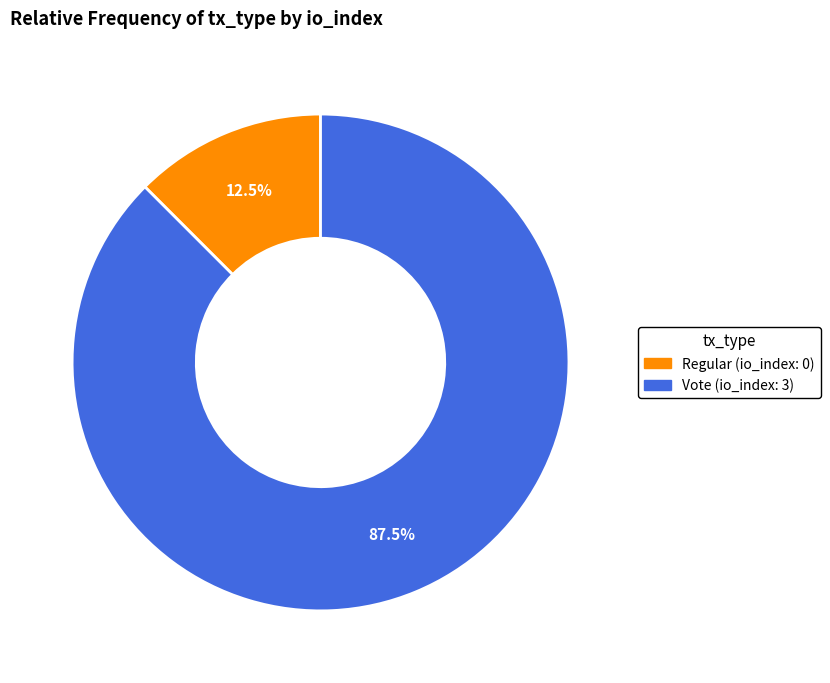

Which slice is the smallest?

Regular